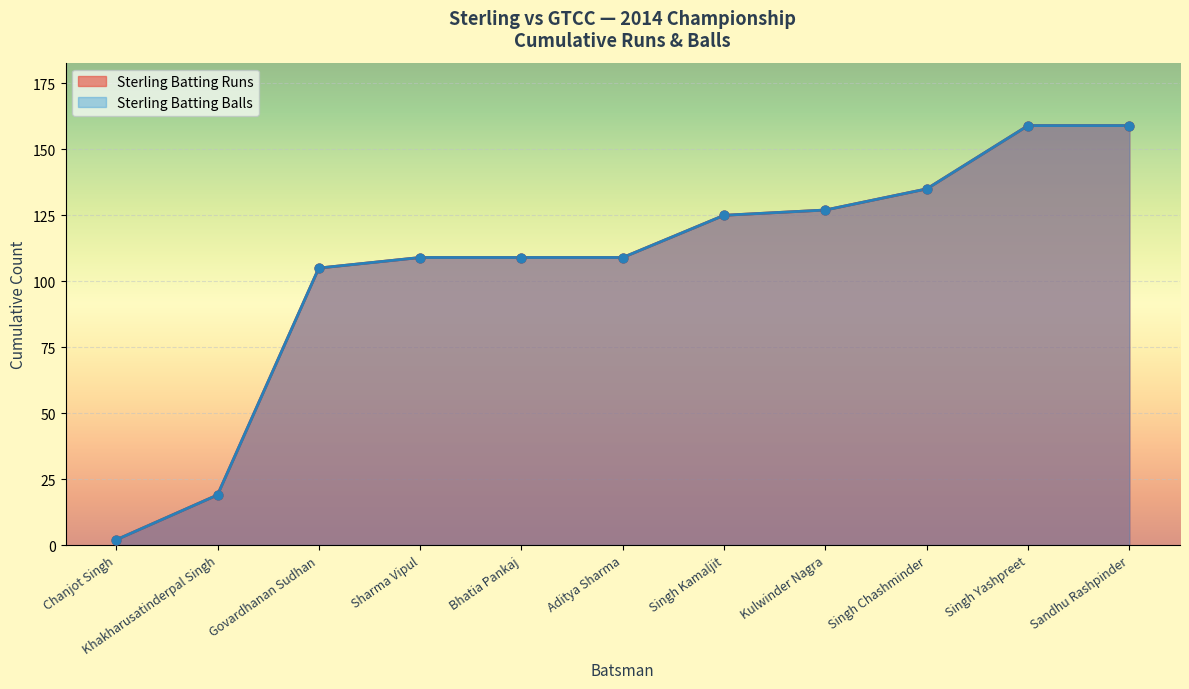

Is the value of Sterling Batting Runs at Singh Yashpreet greater than the value of Sterling Batting Balls at Bhatia Pankaj?

Yes